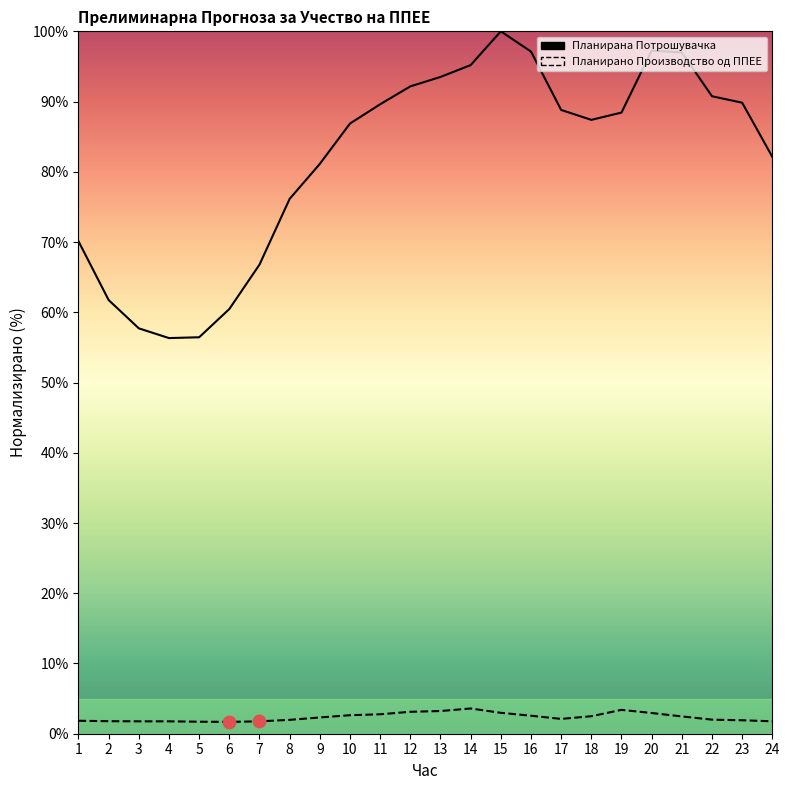

Which series reaches the minimum Y coordinate?

Планирано Производство од ППЕЕ